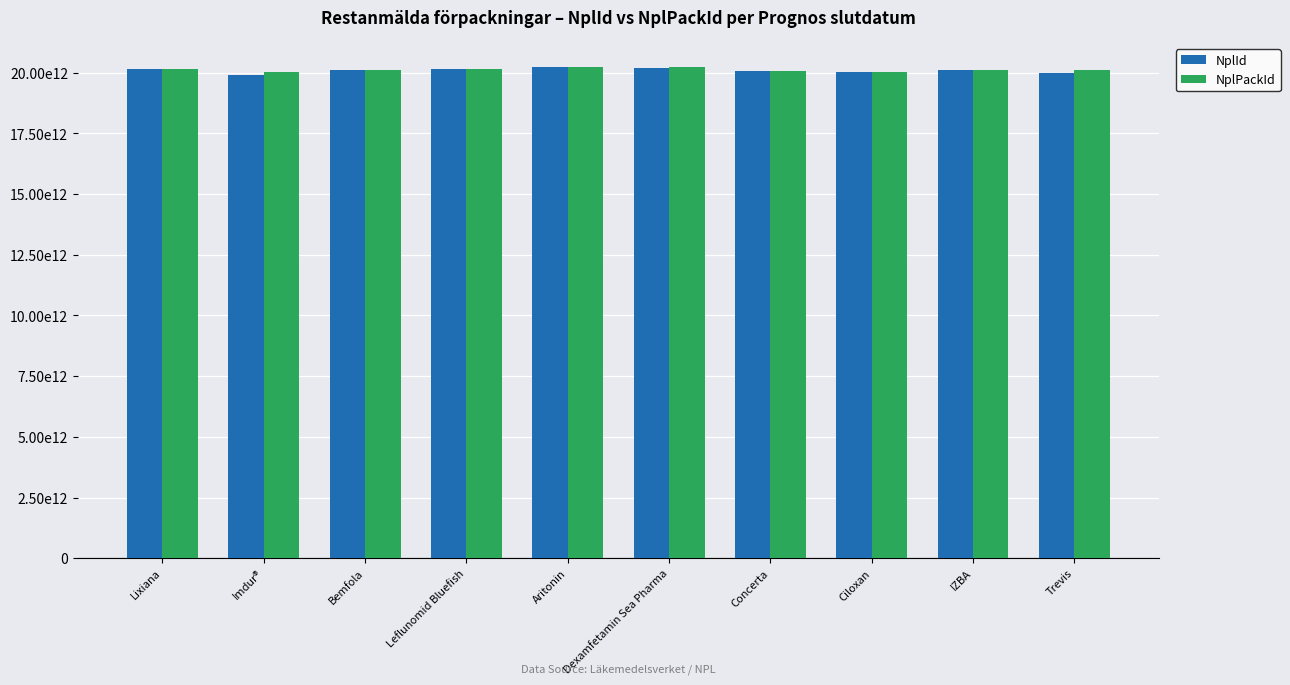

What are all the series names shown in the legend?

NplId, NplPackId